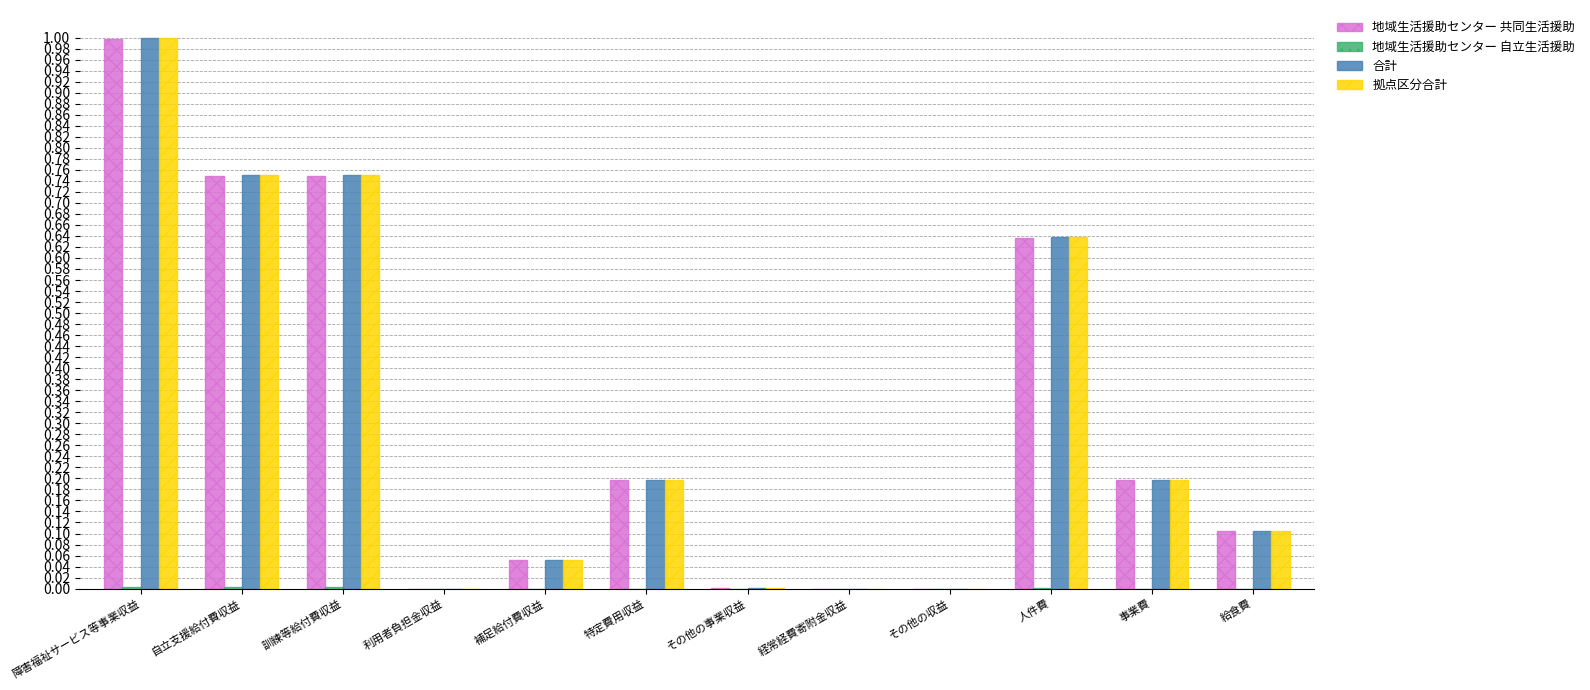

What is the sum of all 合計 values?

3.7